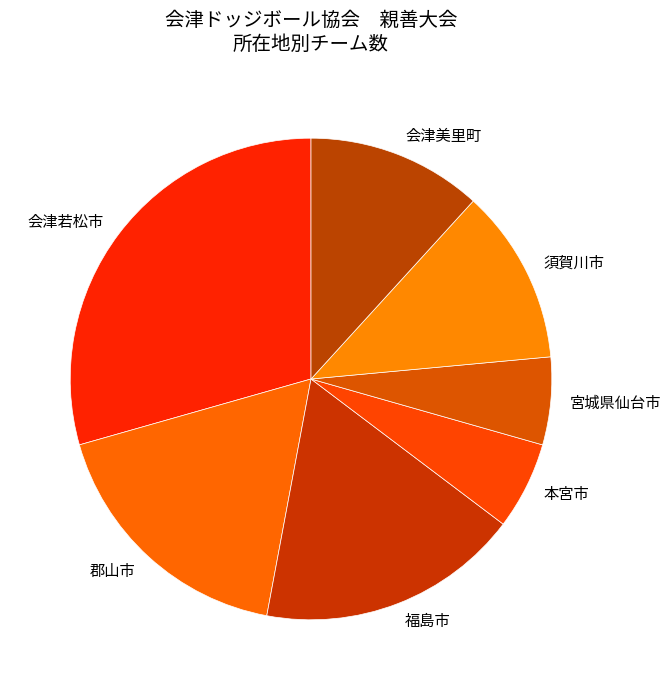

Approximately how many times larger is the value at 須賀川市 compared to 会津若松市?

0.4